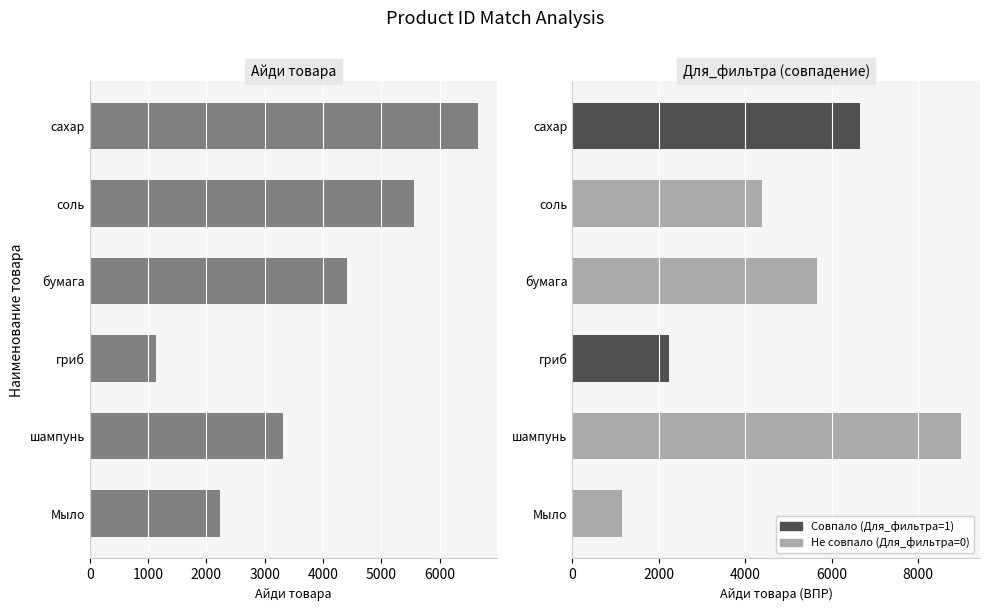

What is the average value of the Айди товара (left) series?

3888